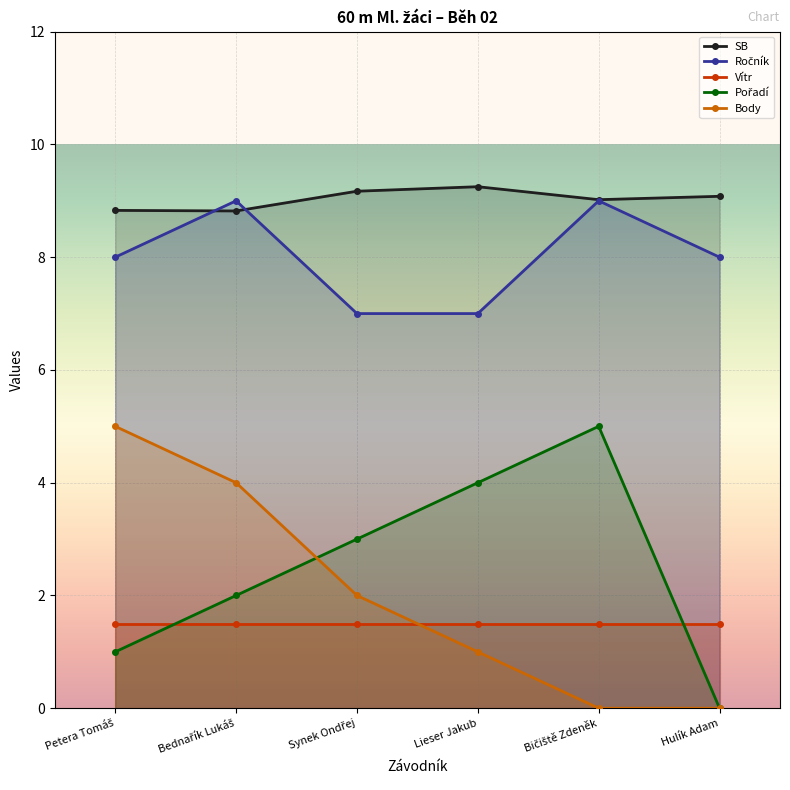

Reading left to right, transcribe all the data shown in this chart.

SB: 8.8	8.8	9.2	9.2	9.0	9.1
Ročník: 8.0	9.0	7.0	7.0	9.0	8.0
Vítr: 1.5	1.5	1.5	1.5	1.5	1.5
Pořadí: 1.0	2.0	3.0	4.0	5.0	0.0
Body: 5.0	4.0	2.0	1.0	0.0	0.0